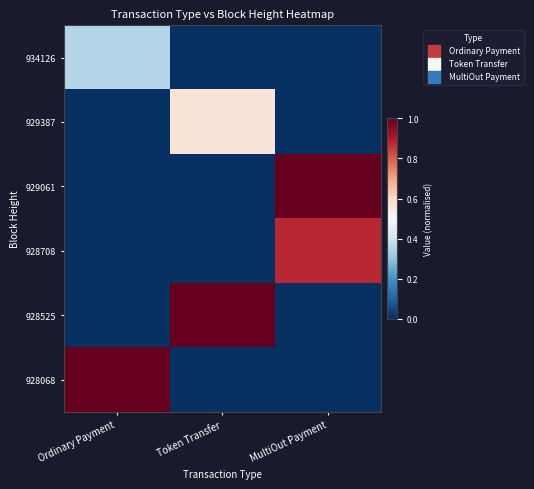

Between Ordinary Payment and Token Transfer, which is larger?

Ordinary Payment